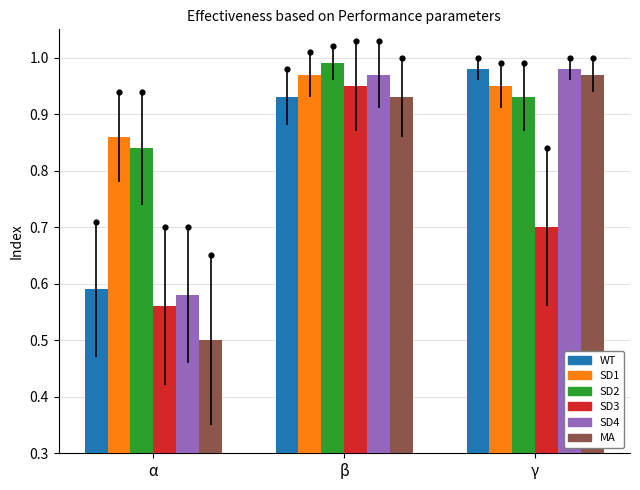

What is the total value across all series at β?

5.7